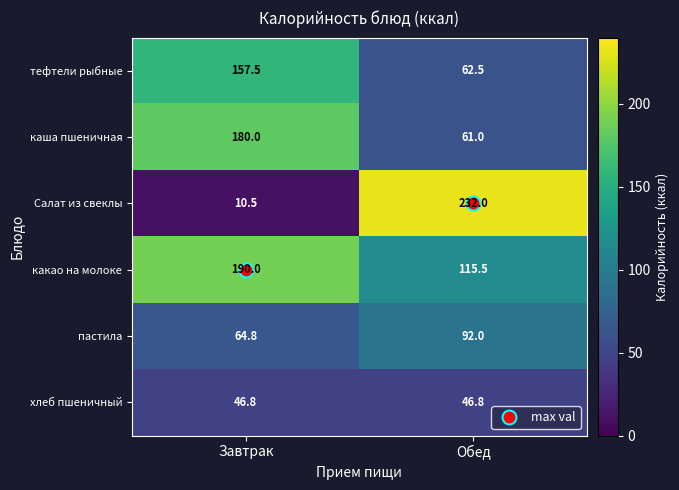

At which label does тефтели рыбные reach its peak?

Завтрак